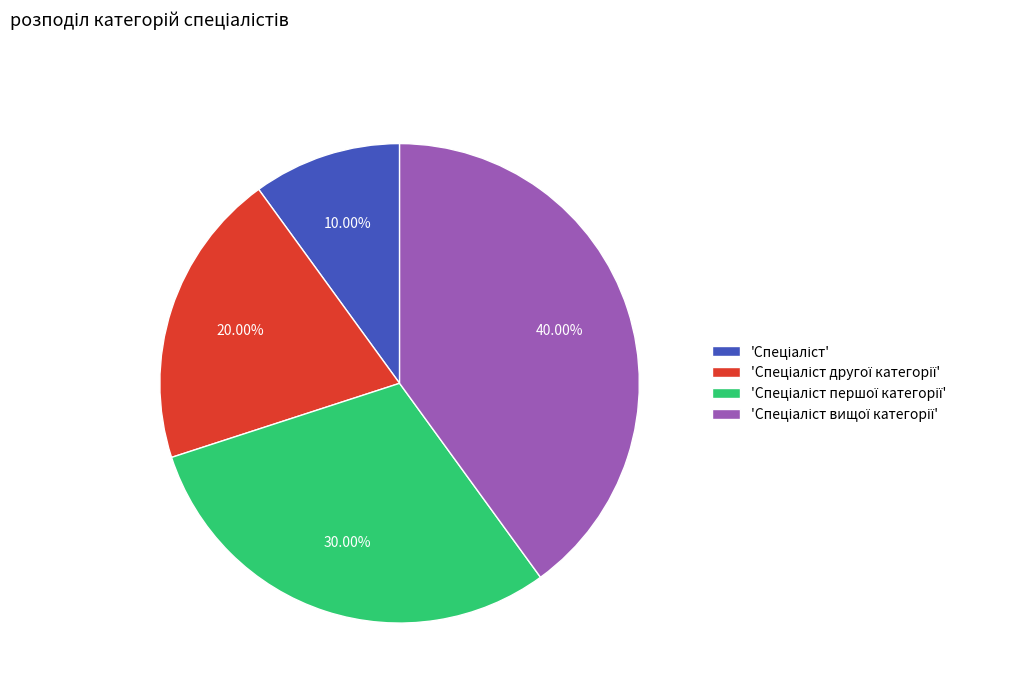

Does any single category account for the majority?

No